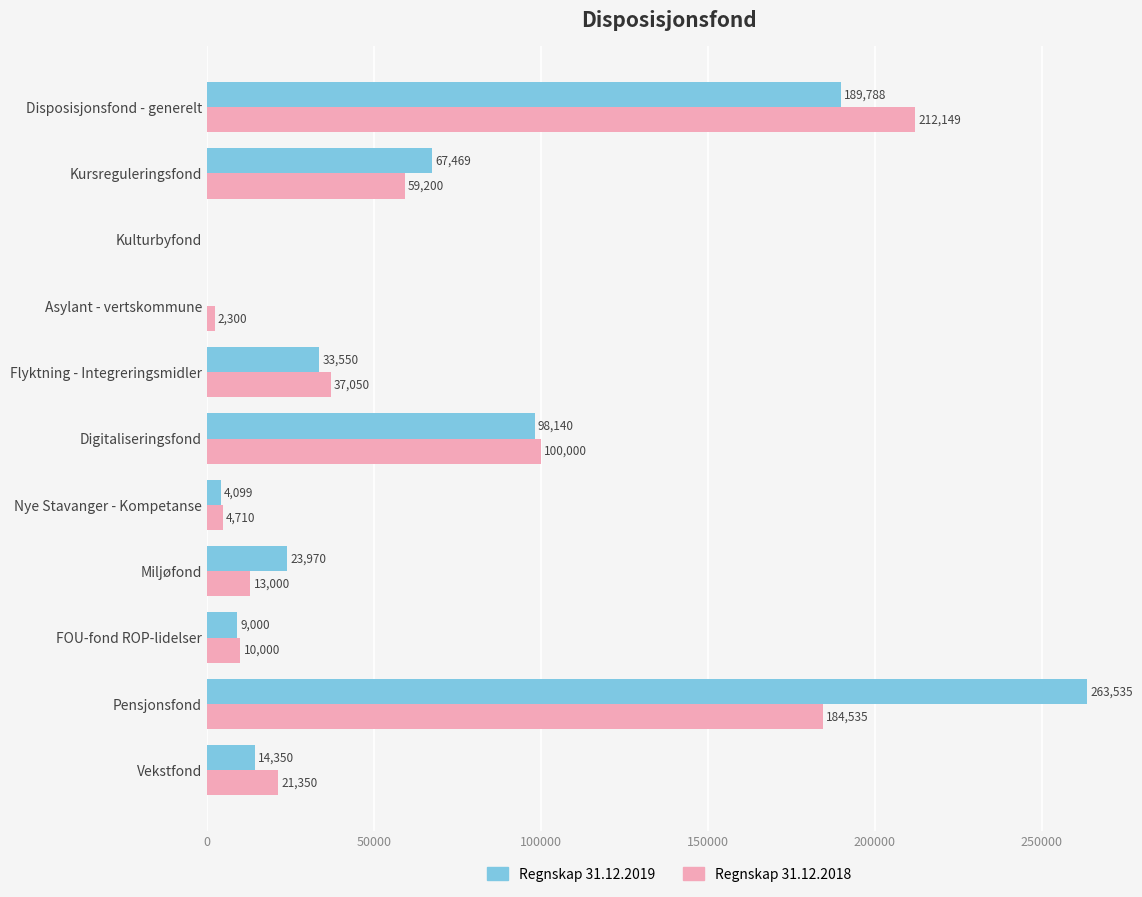

What are all the series names shown in the legend?

Regnskap 31.12.2019, Regnskap 31.12.2018